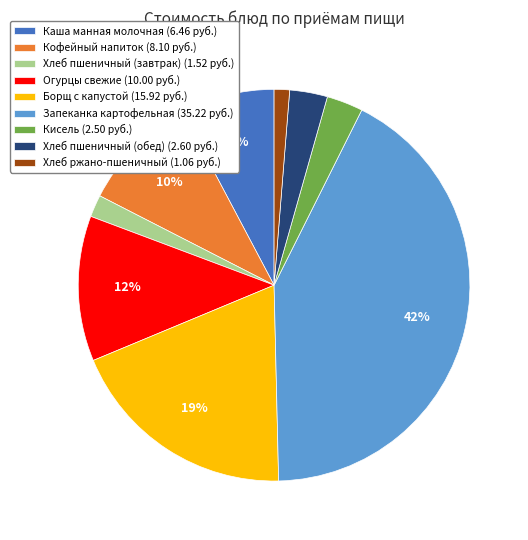

How many segments does this pie chart have?

9